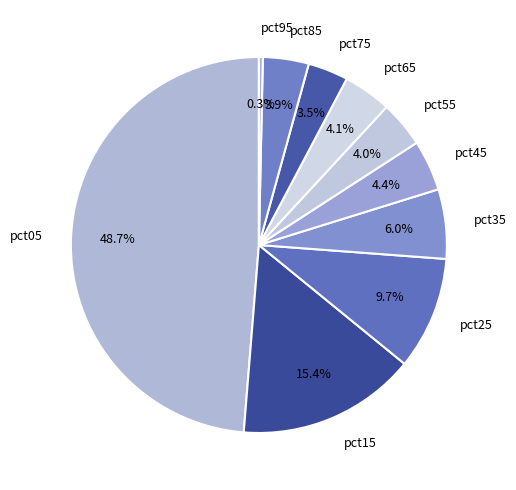

To the nearest percent, what is the average slice percentage?

10%